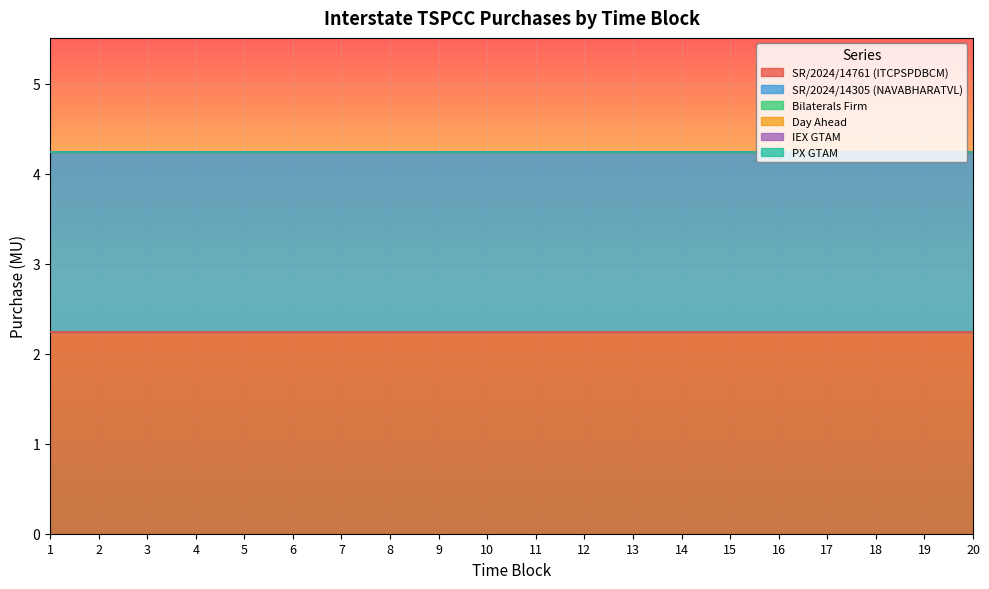

What is the maximum value shown in the chart?

2.2